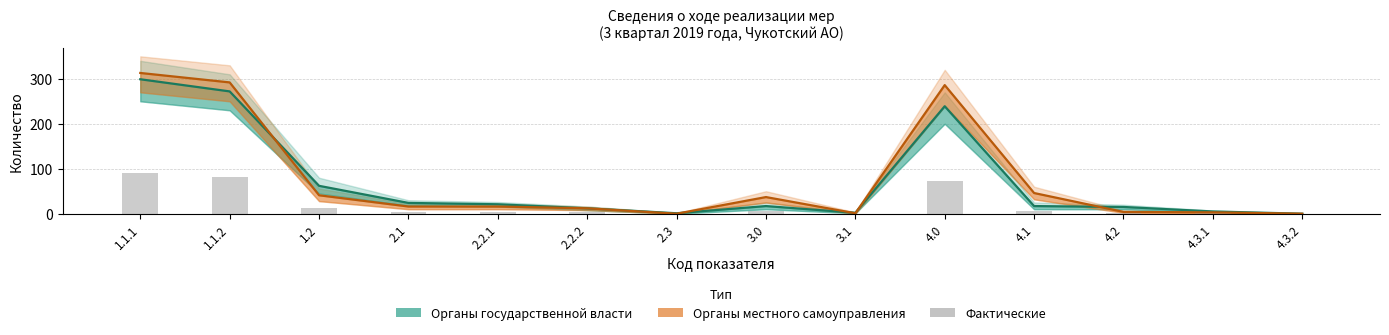

What is the sum of the Органы государственной власти values at 4.0 and 2.2.2?

251.0